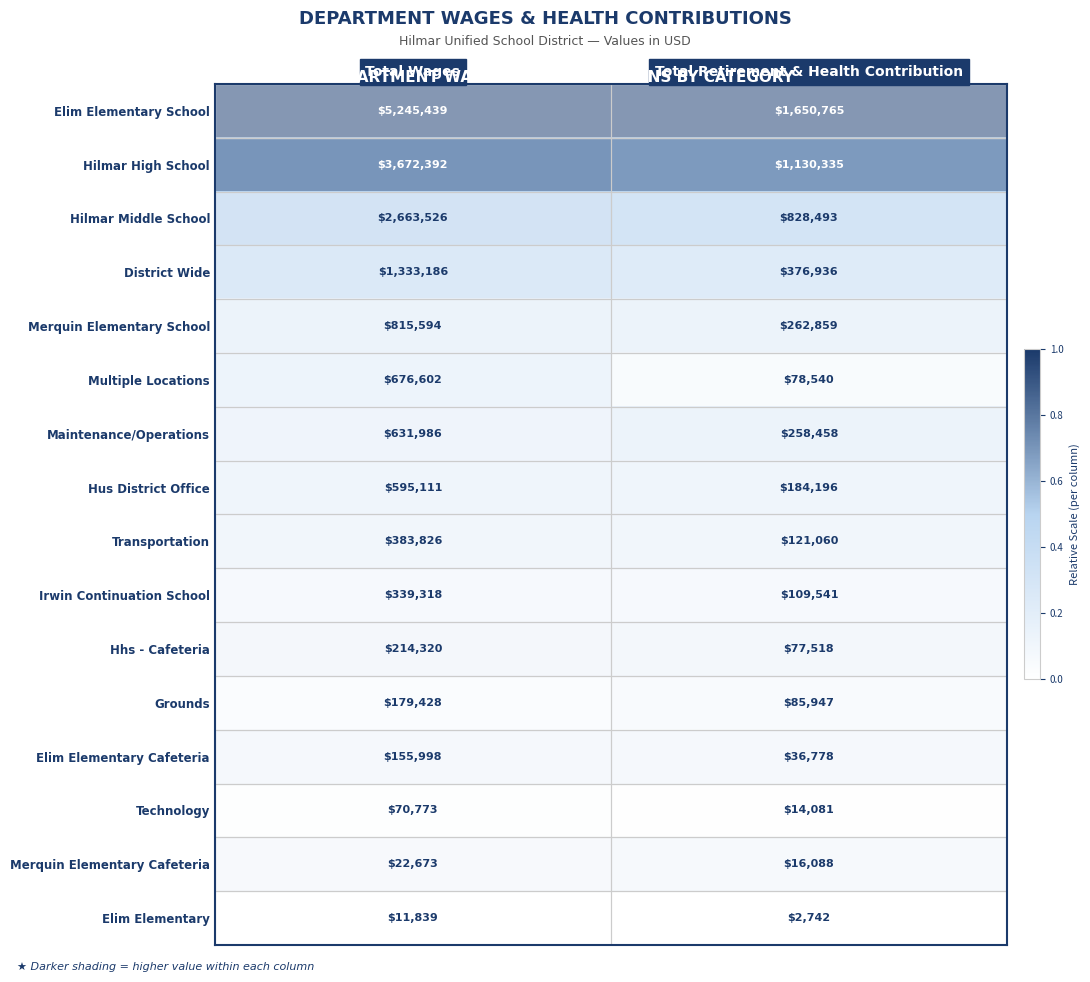

Rank the categories by Elim Elementary School value from highest to lowest.

Total Wages, Total Retirement & Health Contribution